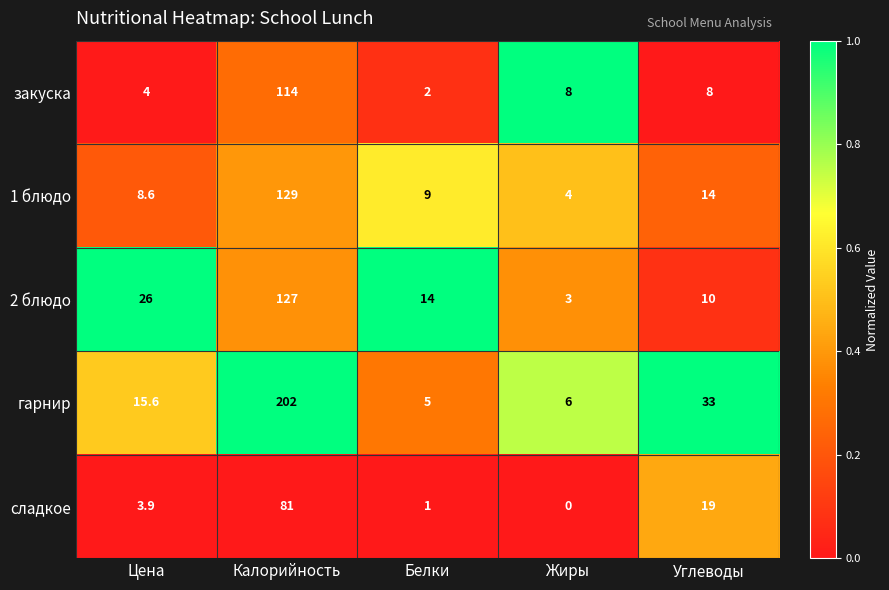

What is the average value of the 2 блюдо series?

36.0